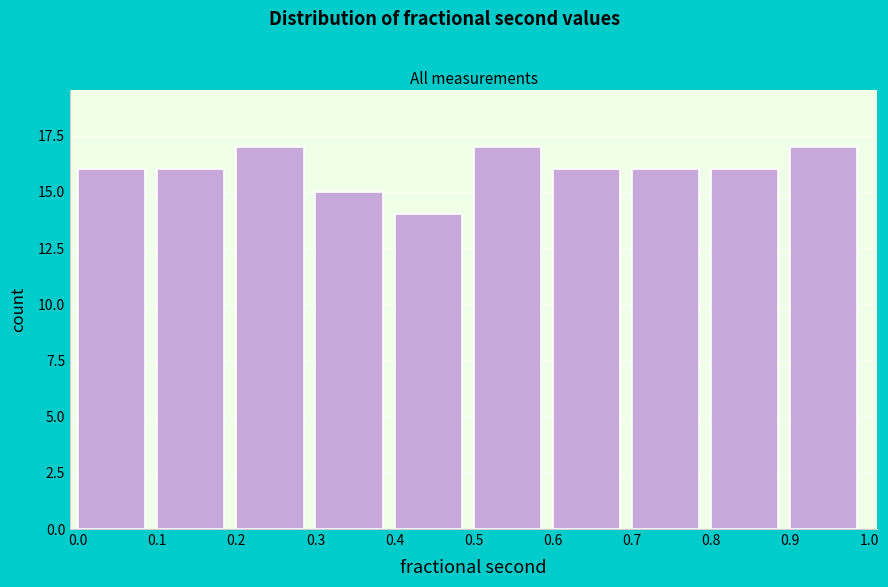

Reading right to left, extract all data points from this chart.

17	16	16	16	17	14	15	17	16	16